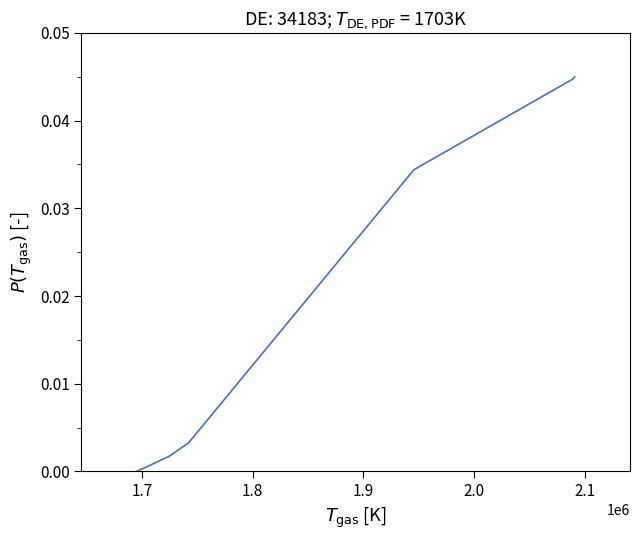

How many series are shown in this chart?

1